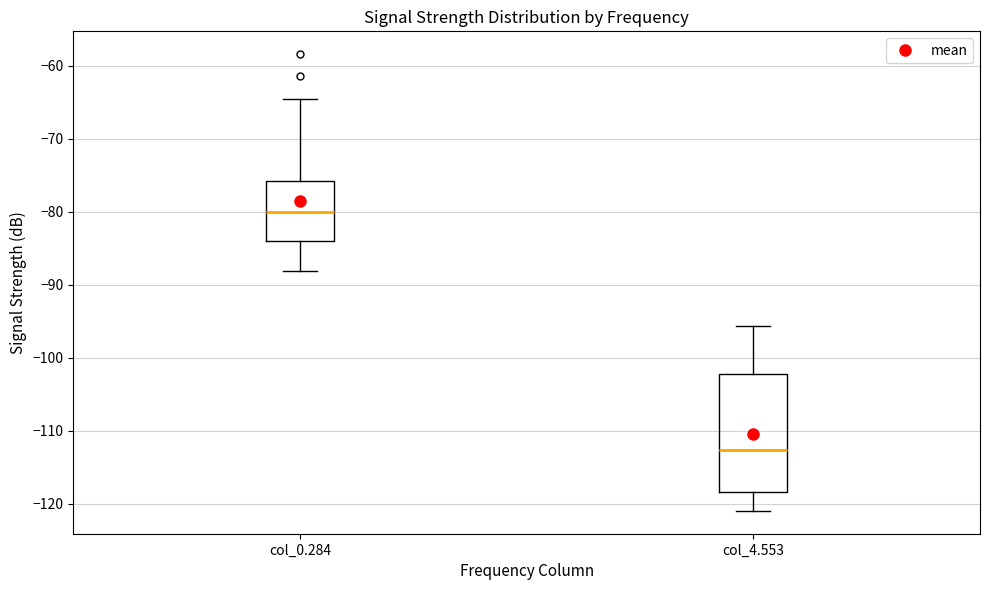

Where does the median line of the box for col_0.284 sit on the y-axis? The values are not printed on the chart, so give them approximately, as read against the axis.

-80